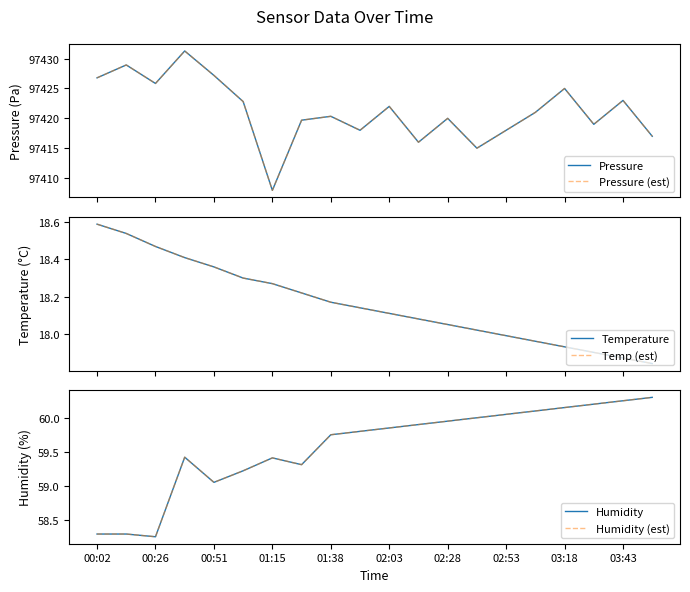

Which series has the largest total across all categories?

Pressure